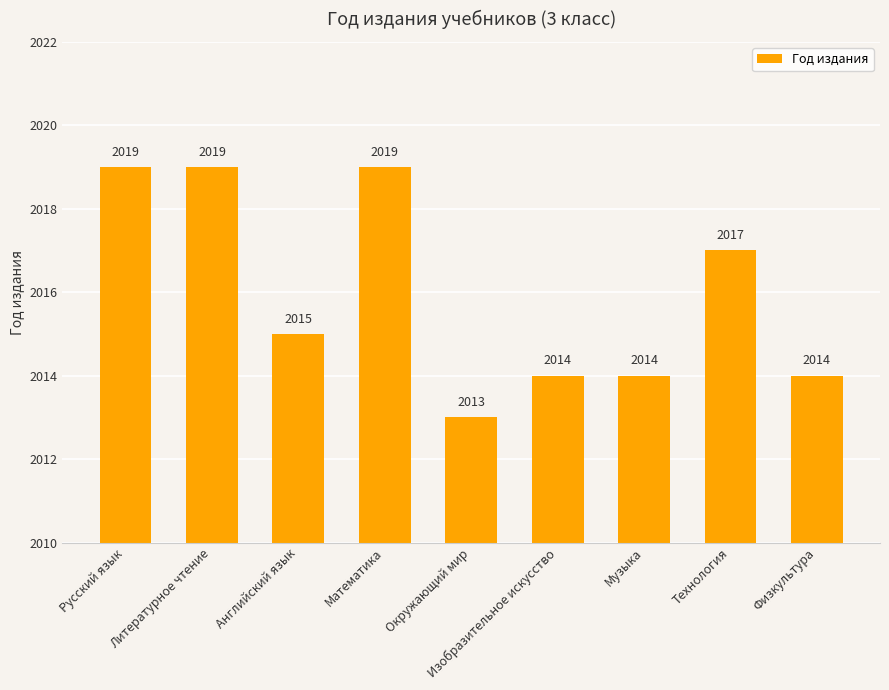

Reading left to right, what are all the values shown in this chart?

Русский язык=2019	Литературное чтение=2019	Английский язык=2015	Математика=2019	Окружающий мир=2013	Изобразительное искусство=2014	Музыка=2014	Технология=2017	Физкультура=2014